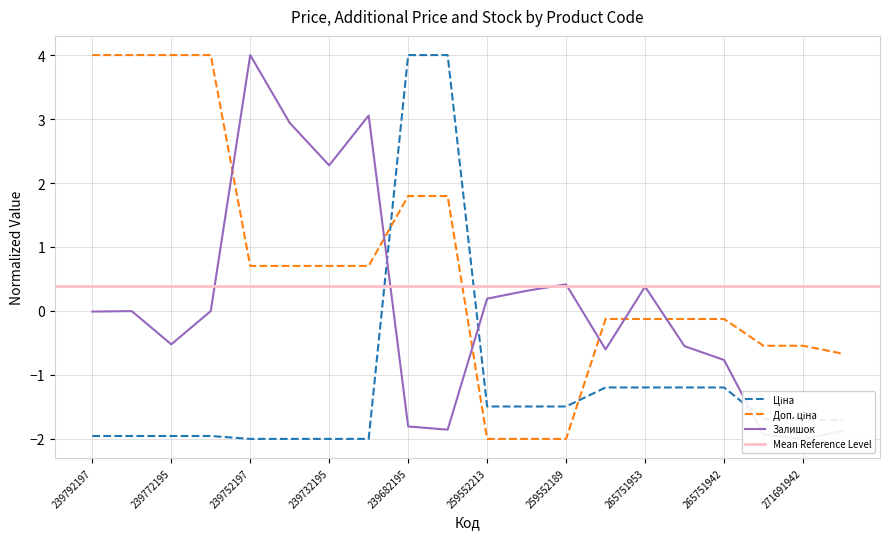

After their last crossing, which series has the higher values: Ціна or Доп. ціна?

Доп. ціна